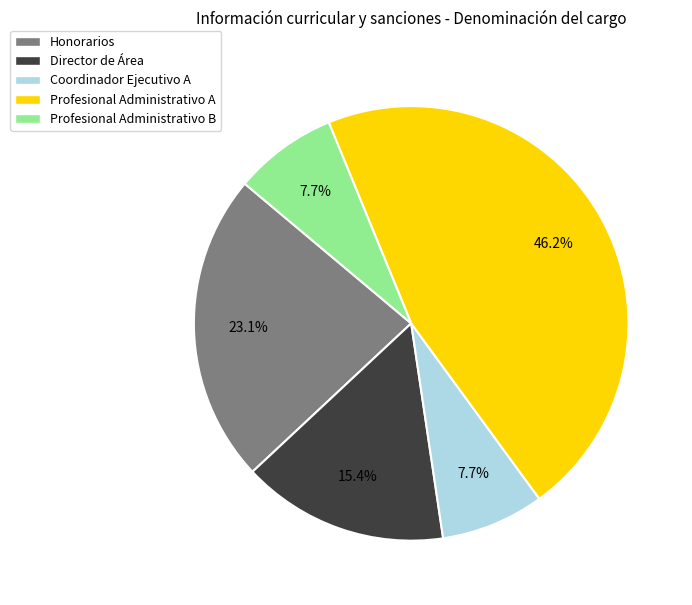

The Coordinador Ejecutivo A slice represents 8% of the pie. True or false?

True